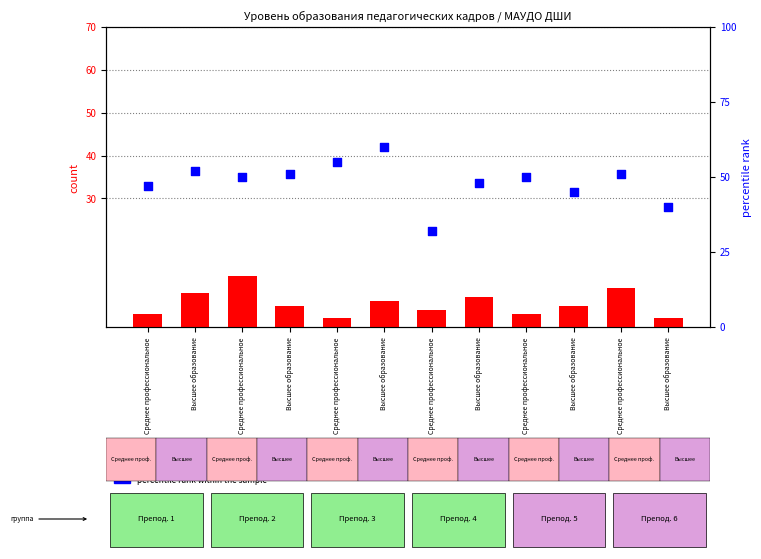

What are all the series names shown in the legend?

count, percentile rank within the sample